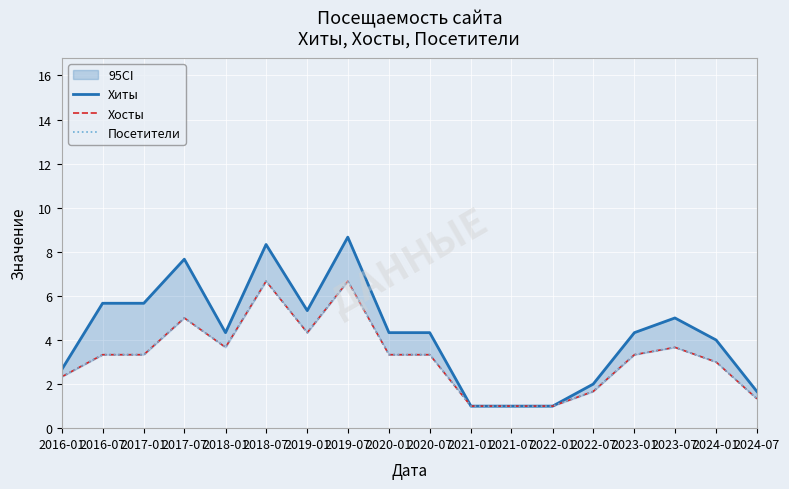

At which label does Посетители first exceed 3?

2016-07